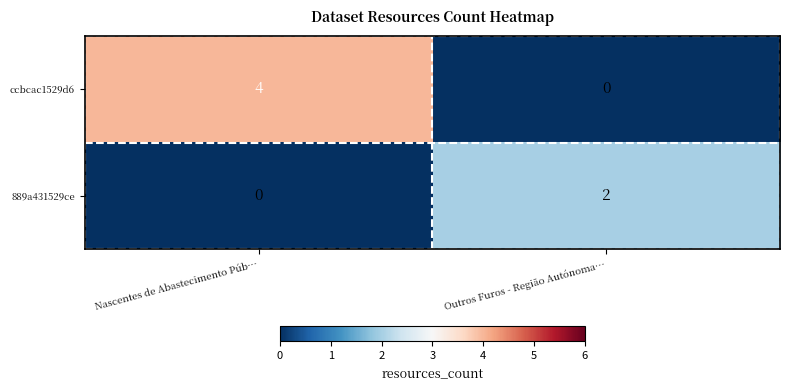

At which category is the sum across all series the highest?

Nascentes de Abastecimento Púb…